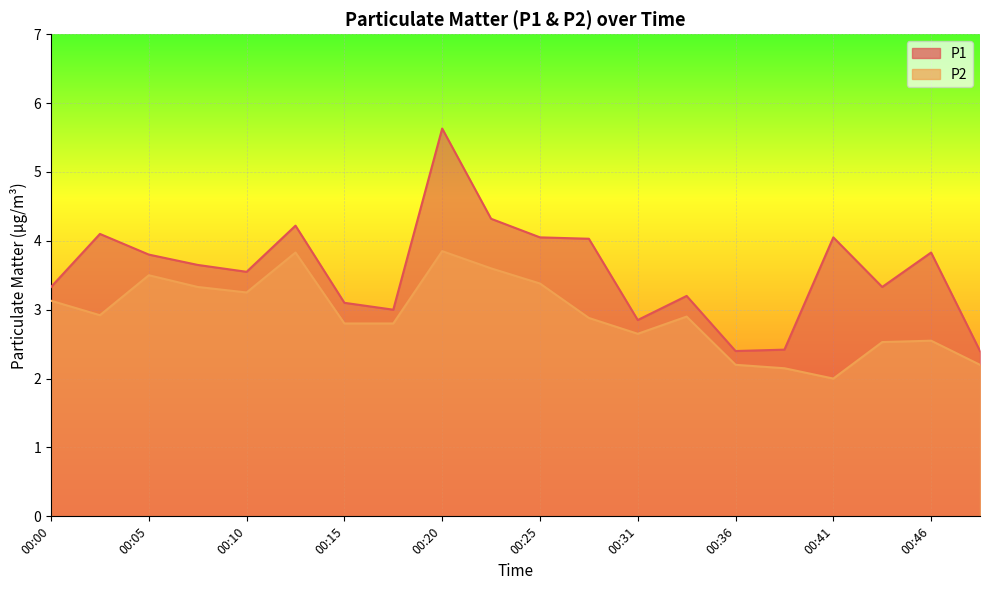

Where does the P1 series first go above 3?

00:00